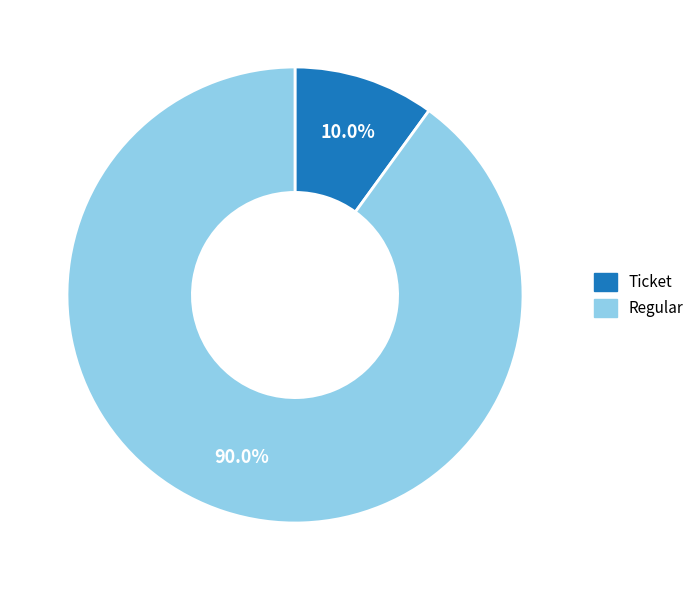

To the nearest percent, what portion does Regular represent?

90%